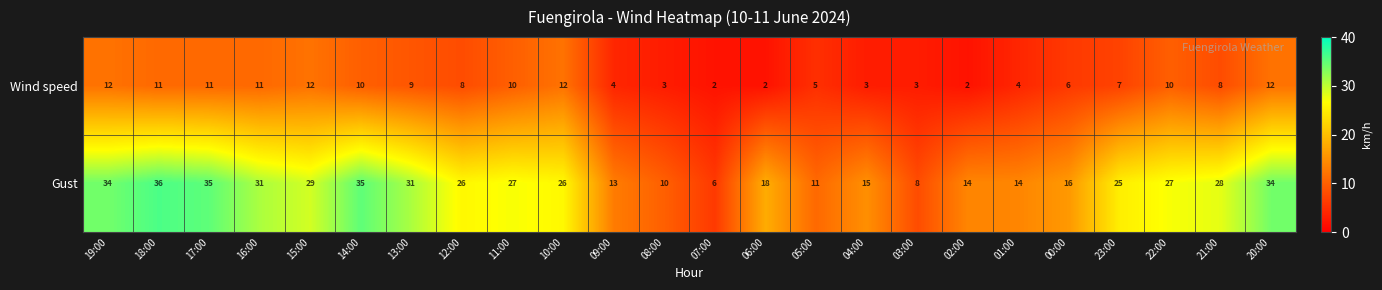

Which label corresponds to the largest value in the chart?

18:00